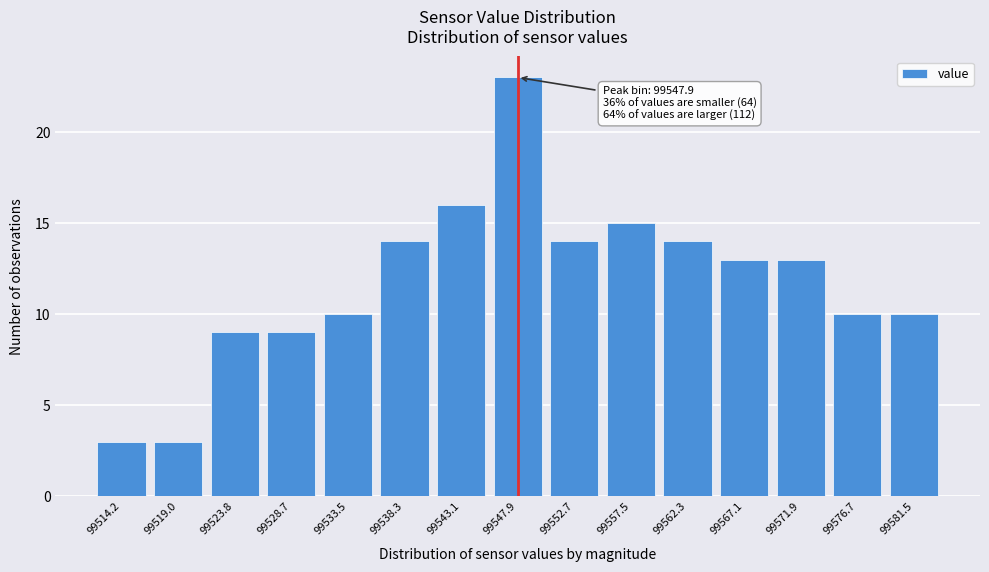

Reading left to right, list all the values displayed in this chart.

3	3	9	9	10	14	16	23	14	15	14	13	13	10	10